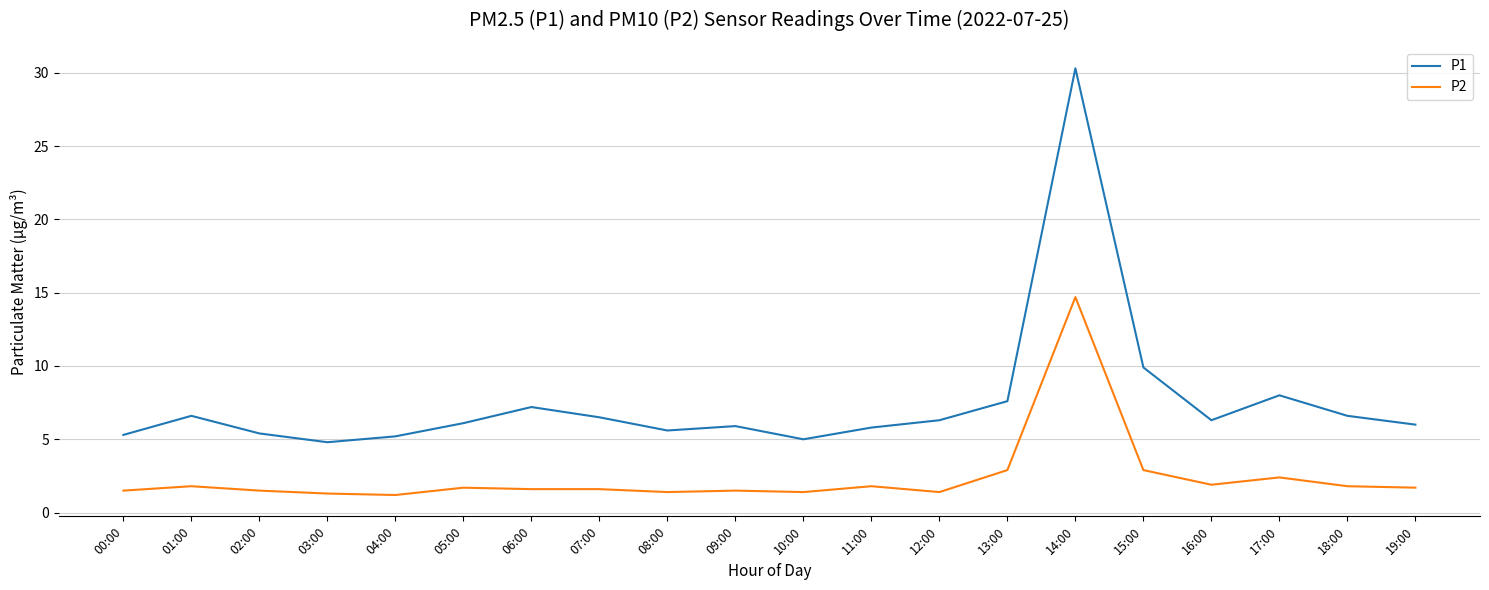

What is the difference between the P1 values at 16:00 and 07:00?

0.2